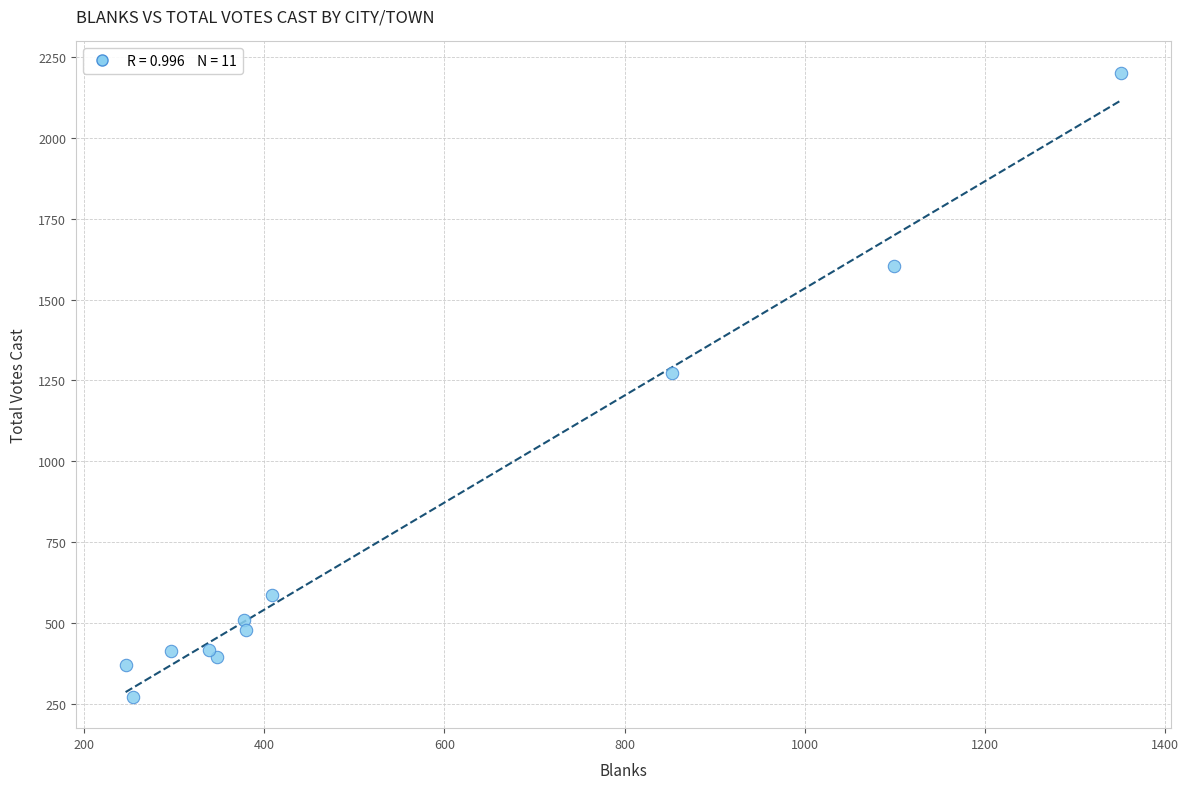

What Y value in the scatter plot is closest to 1236?

1272